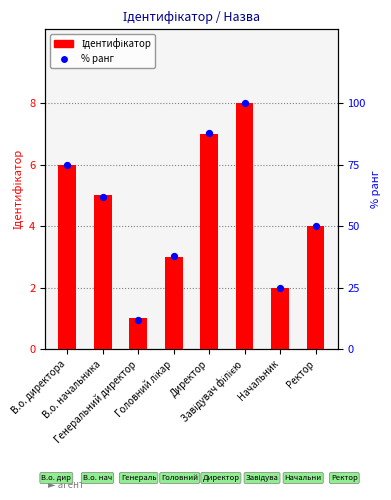

Which series contains the lowest Y value?

Ідентифікатор